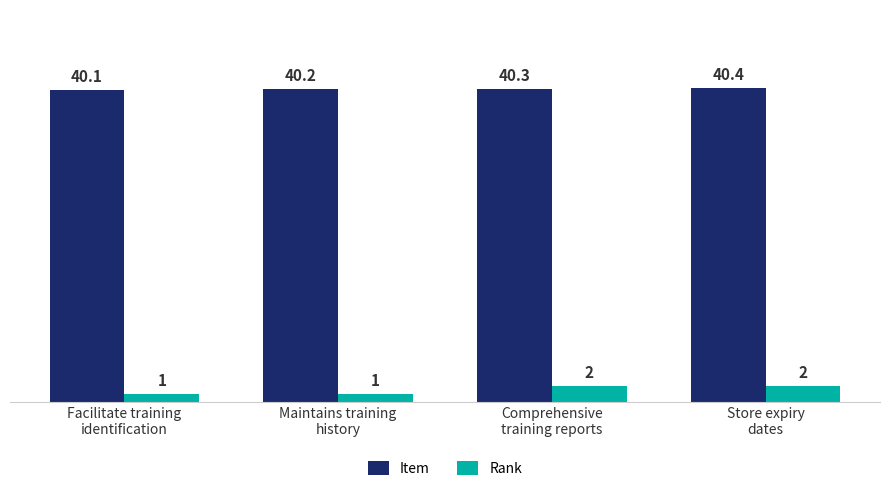

What are all the series names shown in the legend?

Item, Rank